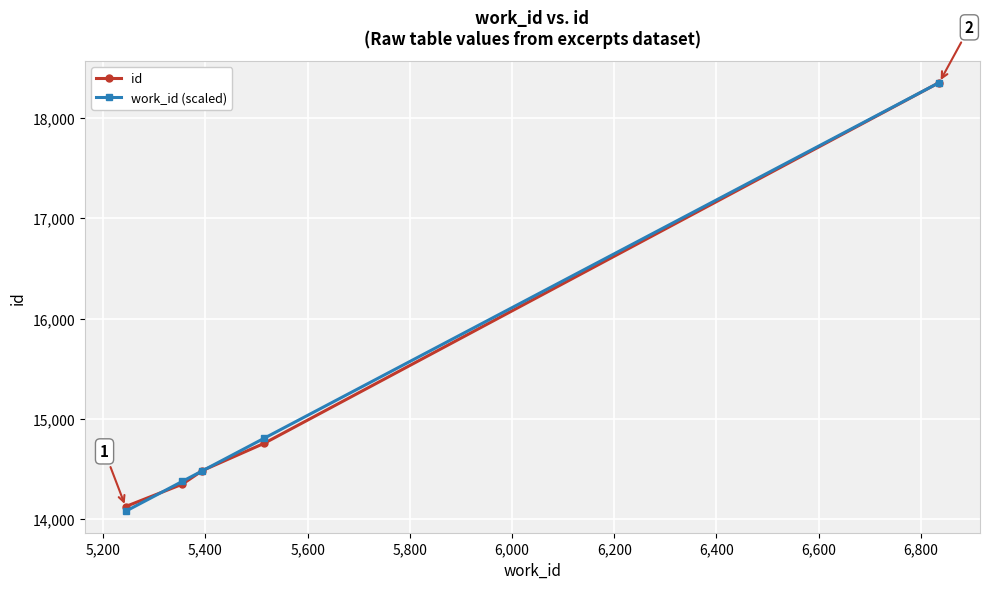

What is the lowest value of the work_id (scaled) series?

14078.9